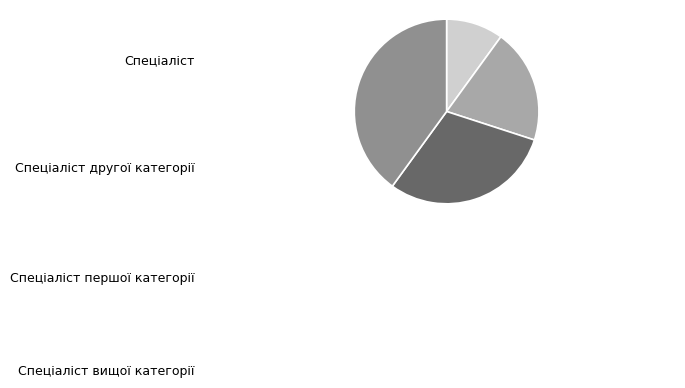

How much of the chart is everything except Спеціаліст вищої категорії?

60.0%